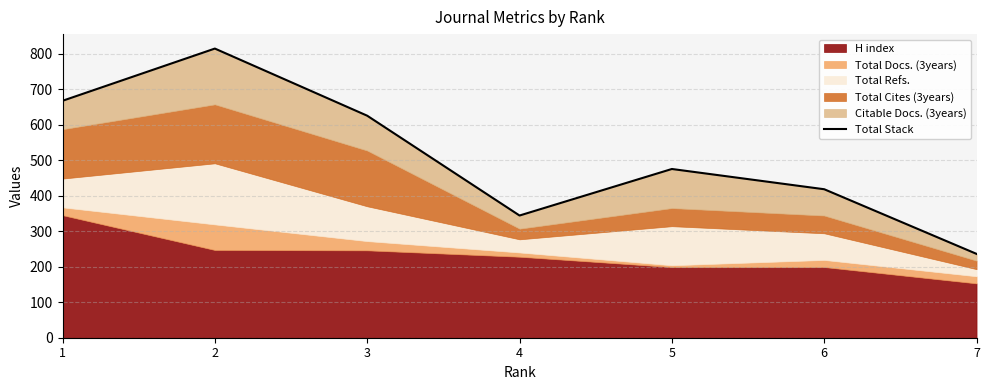

List the labels in order of value, largest first.

2, 1, 3, 5, 6, 4, 7